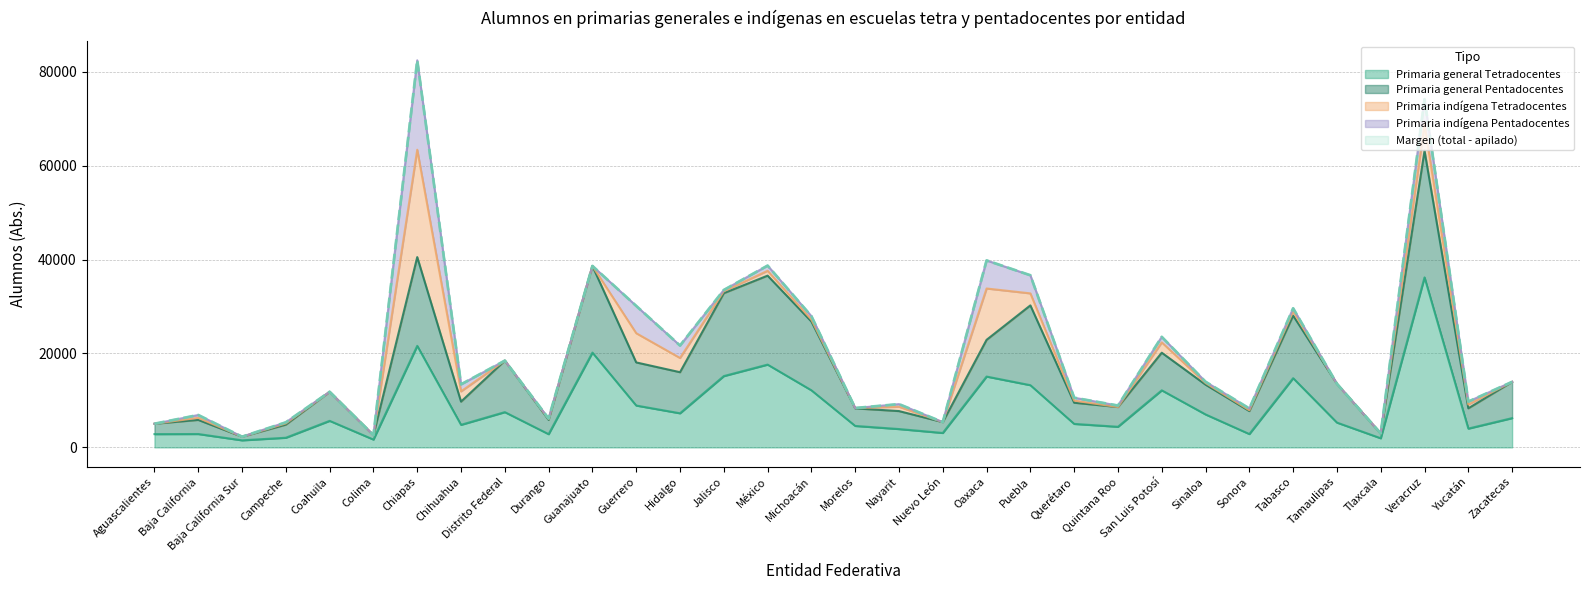

Is it true that Primaria general Tetradocentes (Abs.) equals 2843 at Sonora?

True